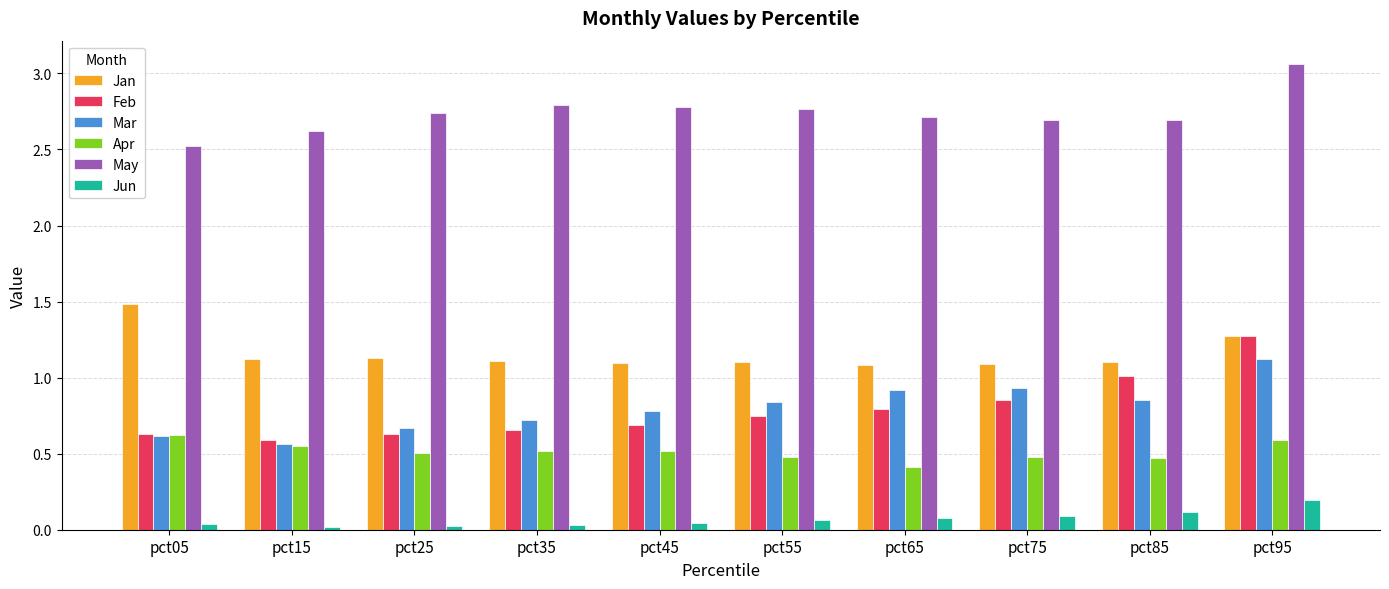

What is the total value across all series at pct35?

5.8